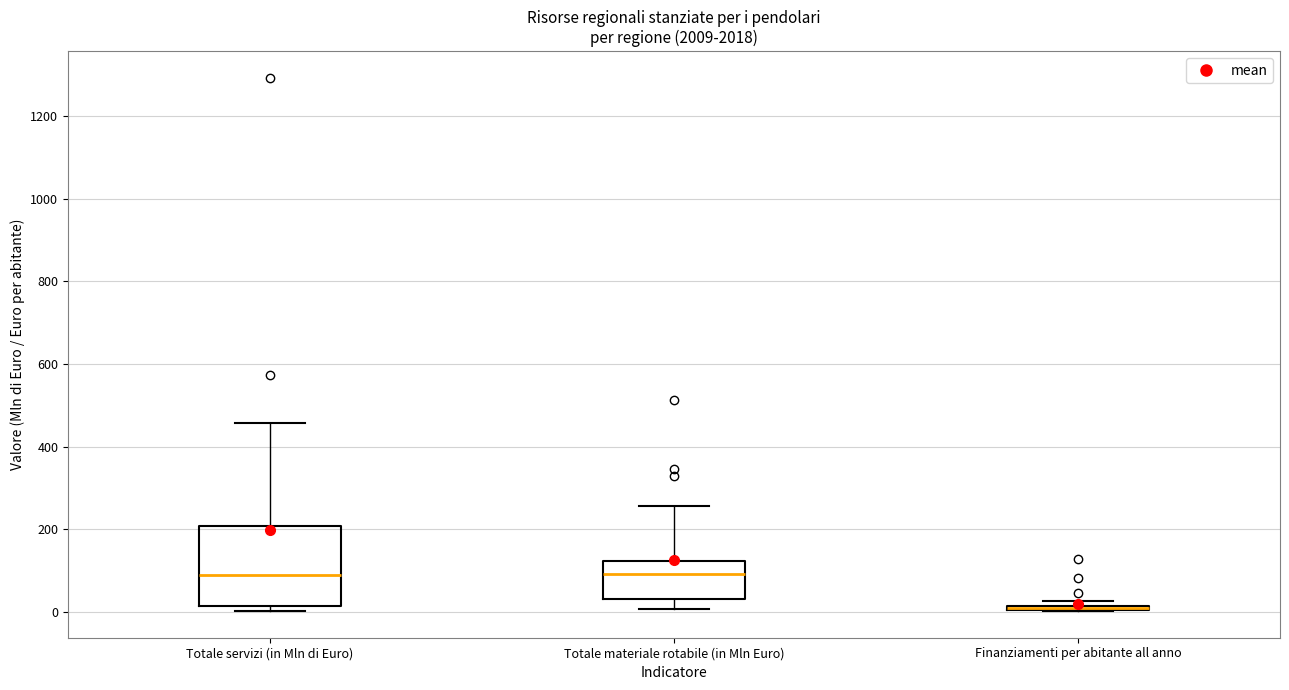

Where is the lower edge of the box for Totale materiale rotabile (in Mln Euro) on the y-axis? The values are not printed on the chart, so give them approximately, as read against the axis.

20